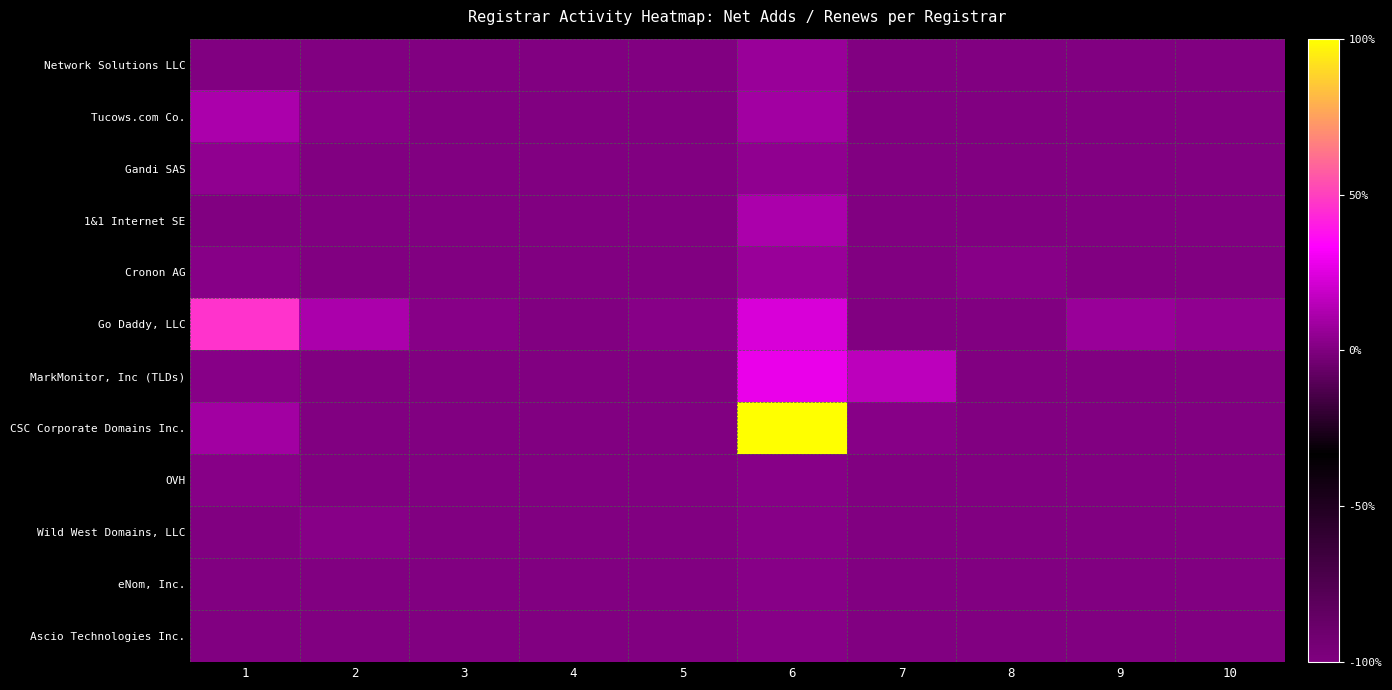

What is the maximum value shown in the chart?

1.0